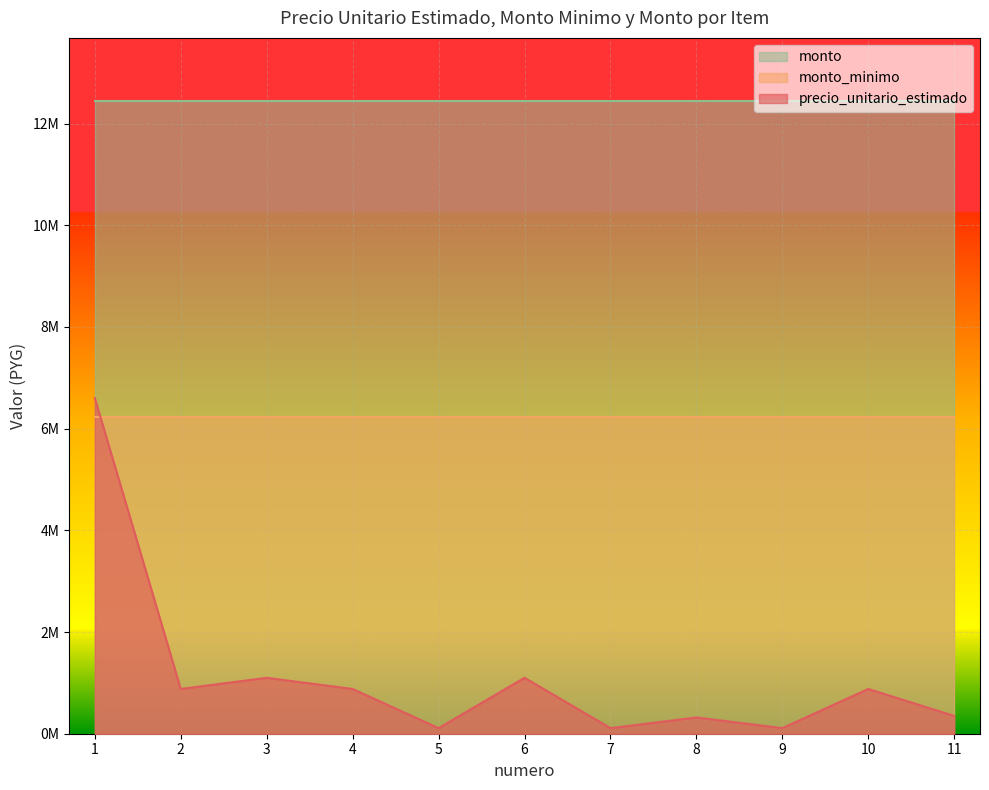

List the series in order of their peak value, highest first.

monto, precio_unitario_estimado, monto_minimo